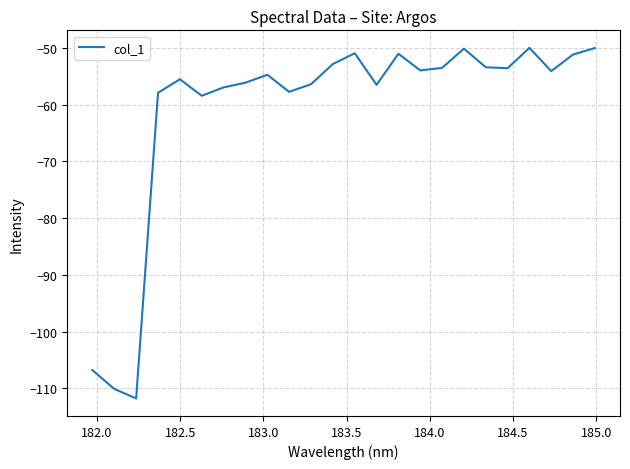

What is the maximum value shown in the chart?

-50.0